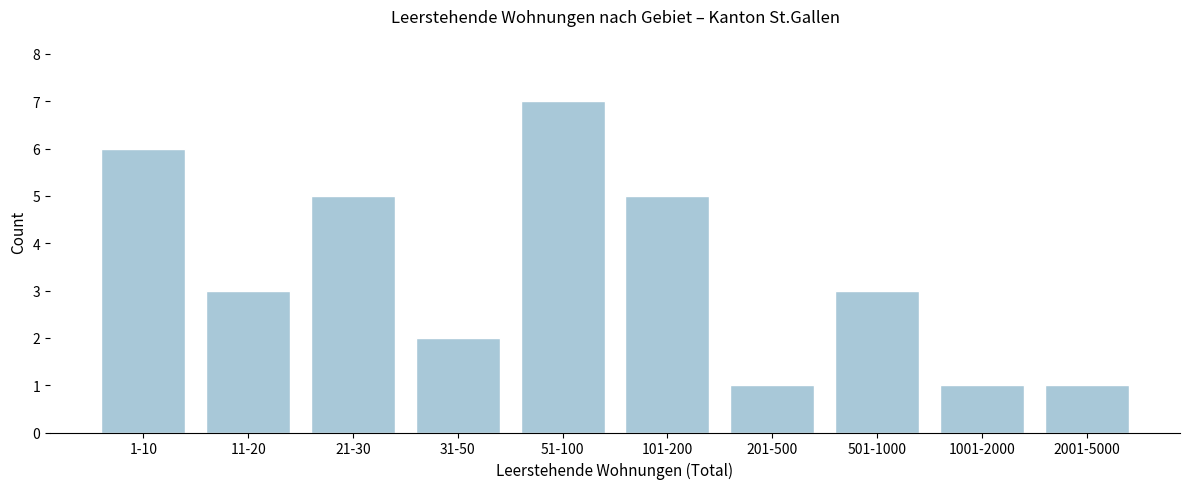

Reading left to right, extract all data points from this chart.

1-10=6	11-20=3	21-30=5	31-50=2	51-100=7	101-200=5	201-500=1	501-1000=3	1001-2000=1	2001-5000=1